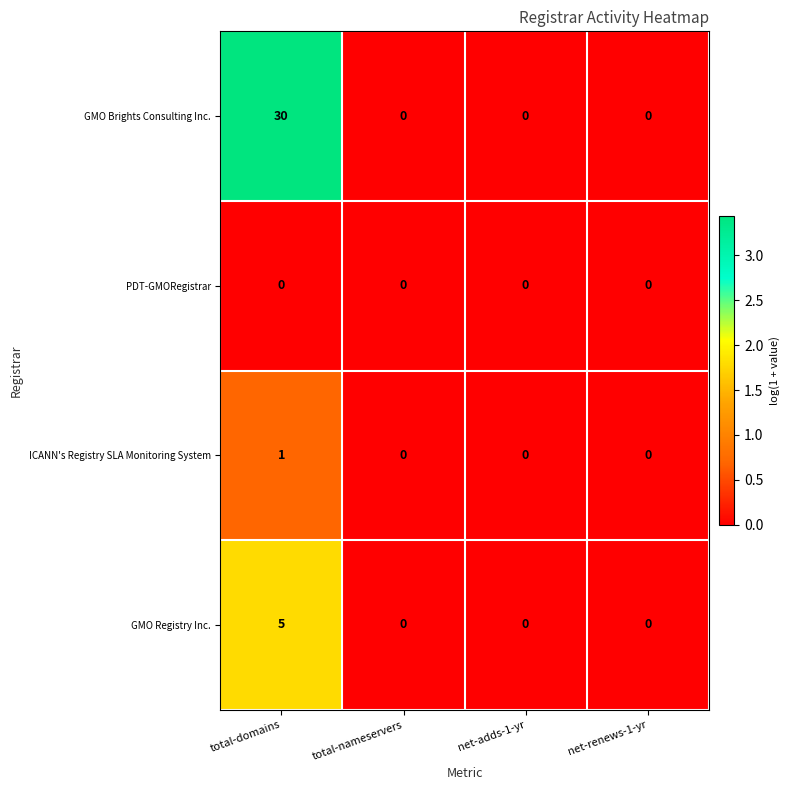

Reading left to right, extract all data points from this chart.

GMO Brights Consulting Inc.: 30	0	0	0
PDT-GMORegistrar: 0	0	0	0
ICANN's Registry SLA Monitoring System: 1	0	0	0
GMO Registry Inc.: 5	0	0	0